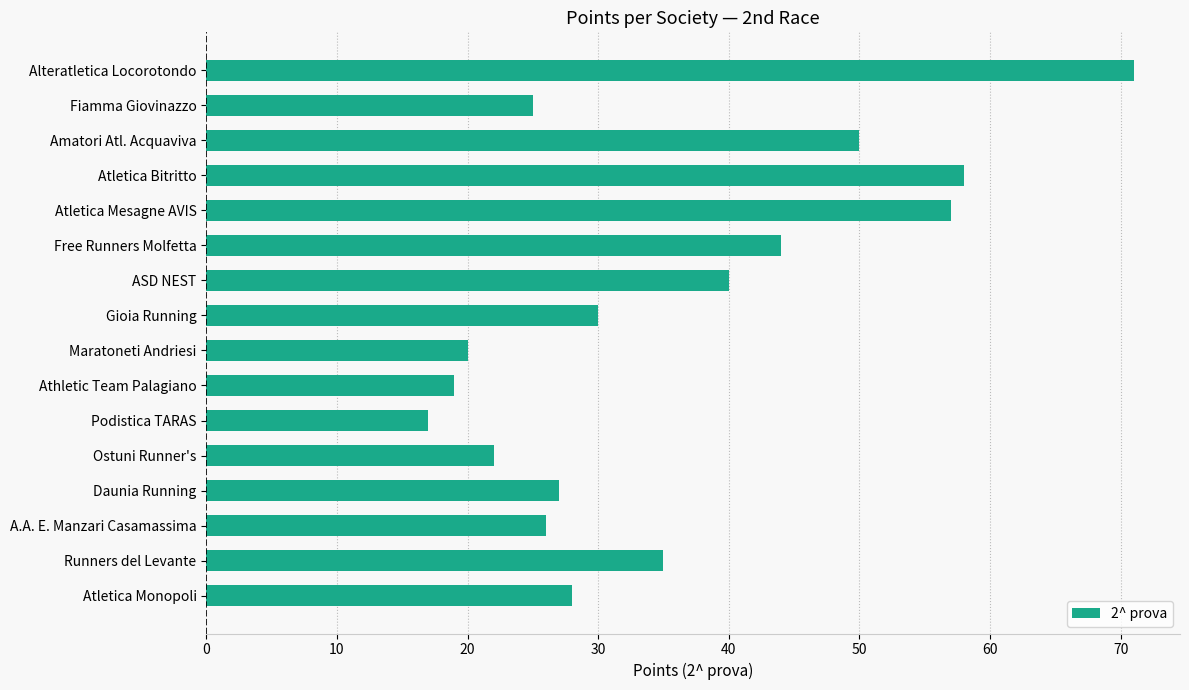

Rank the categories by value from highest to lowest.

Alteratletica Locorotondo, Atletica Bitritto, Atletica Mesagne AVIS, Amatori Atl. Acquaviva, Free Runners Molfetta, ASD NEST, Runners del Levante, Gioia Running, Atletica Monopoli, Daunia Running, A.A. E. Manzari Casamassima, Fiamma Giovinazzo, Ostuni Runner's, Maratoneti Andriesi, Athletic Team Palagiano, Podistica TARAS